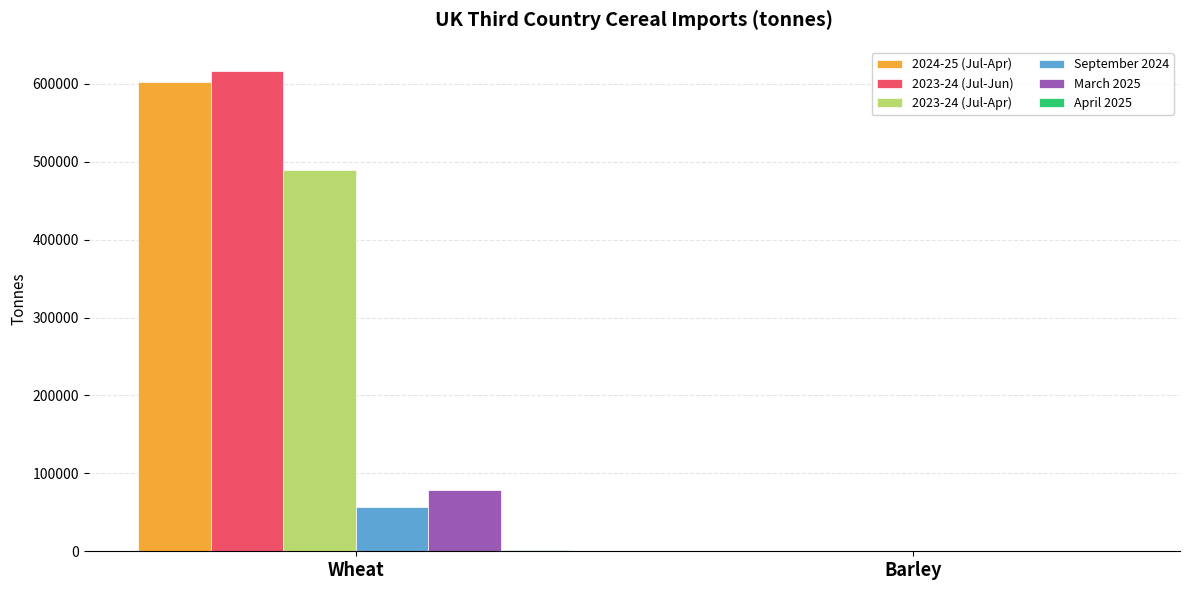

Is the value of 2023-24 (Jul-Jun) at Wheat greater than the value of March 2025 at Barley?

Yes